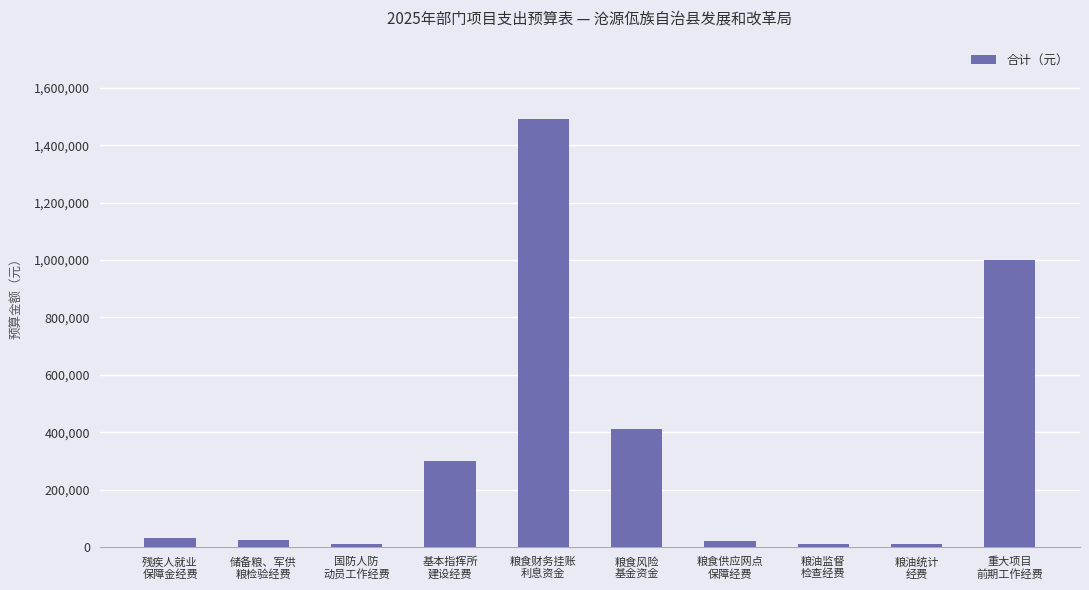

What is the value of the 1st bar from the left?

33000